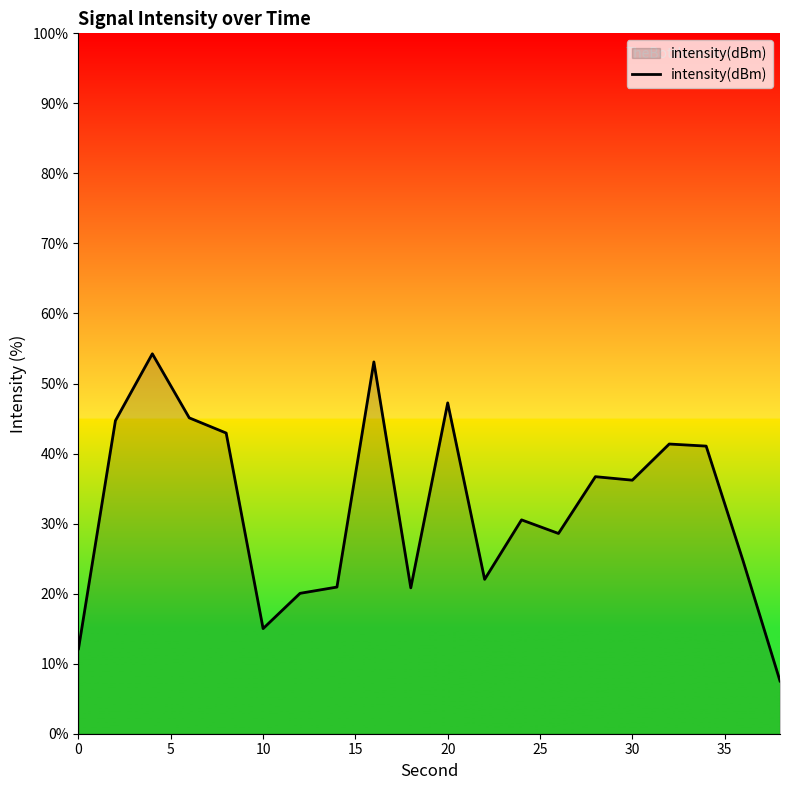

What is the maximum value shown in the chart?

54.2